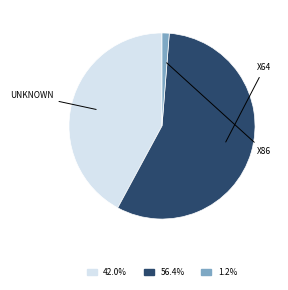

Is there a majority slice in this chart?

Yes